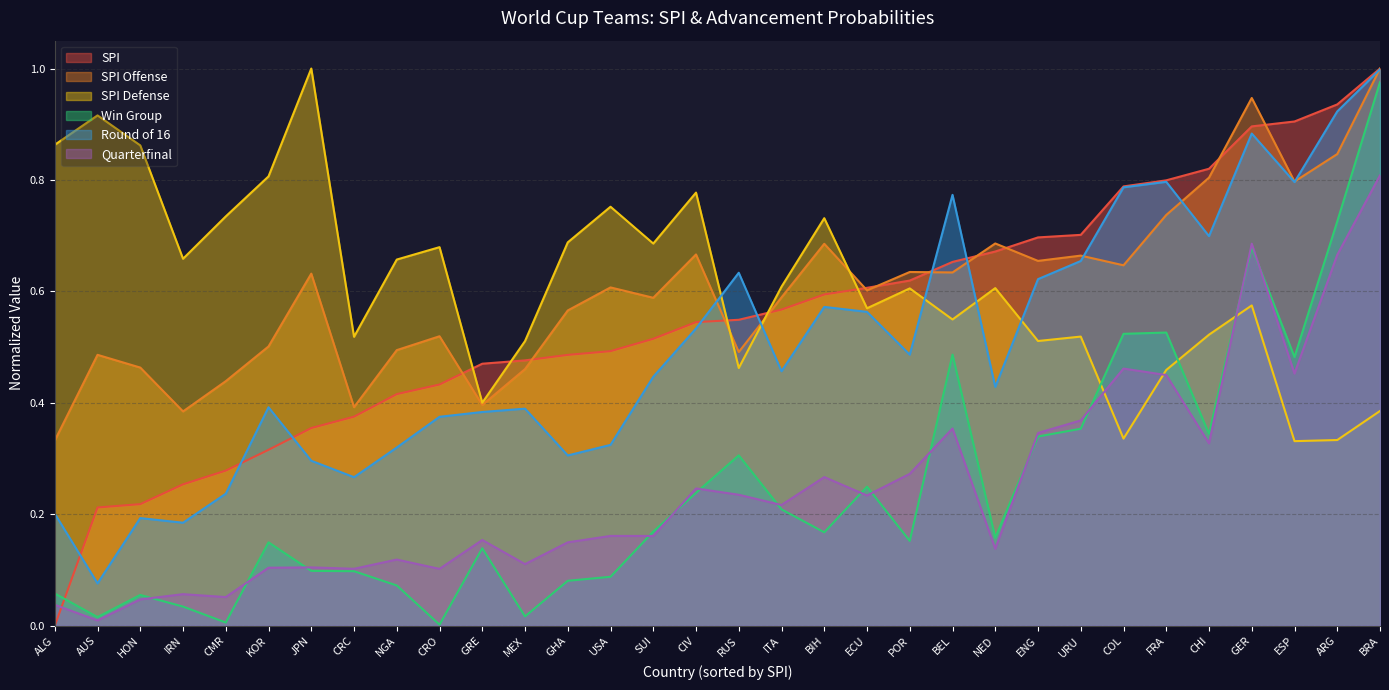

At which label is spi_defense closest to 0?

ESP